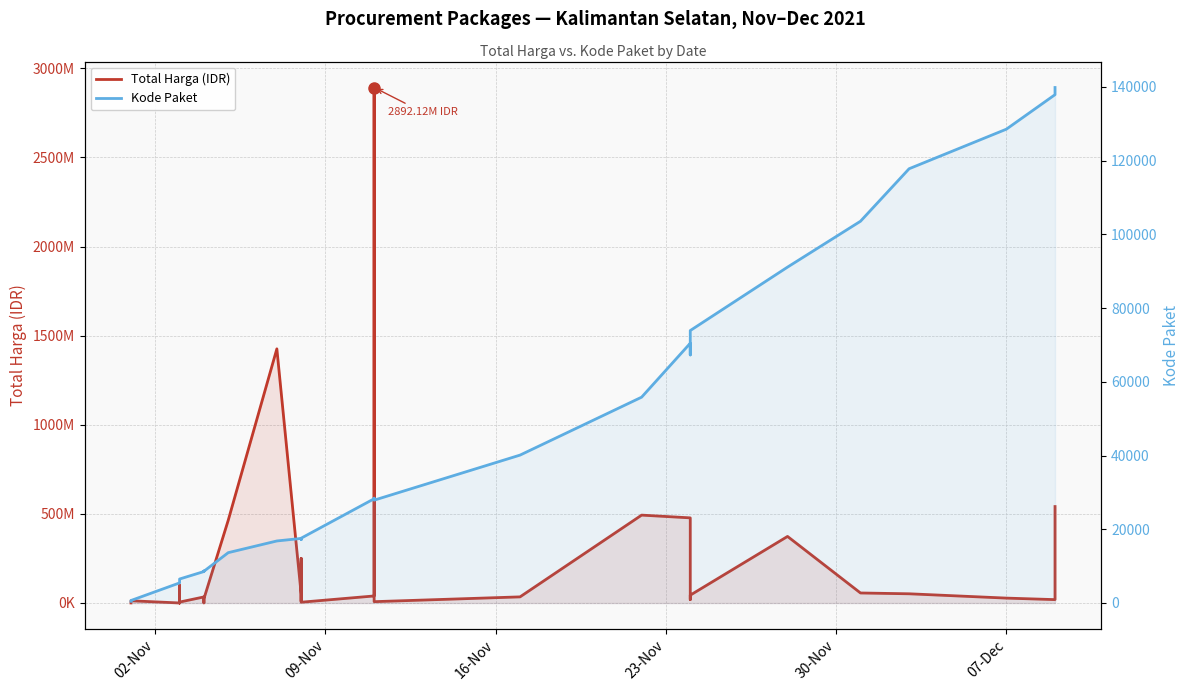

What is the difference between the highest and lowest values at 02-Nov?

333136